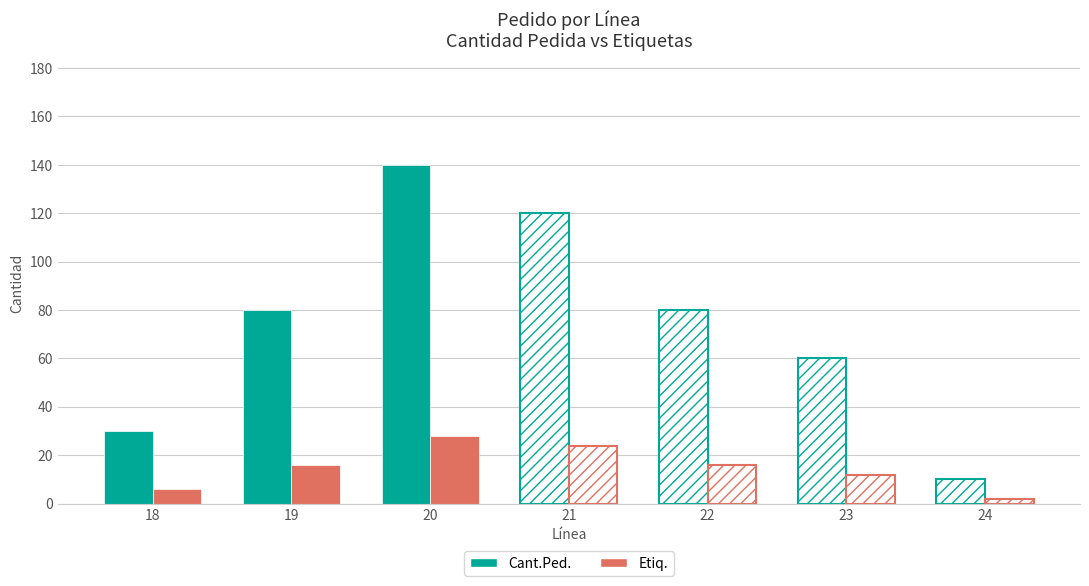

List the series in order of their peak value, highest first.

Cant.Ped., Etiq.